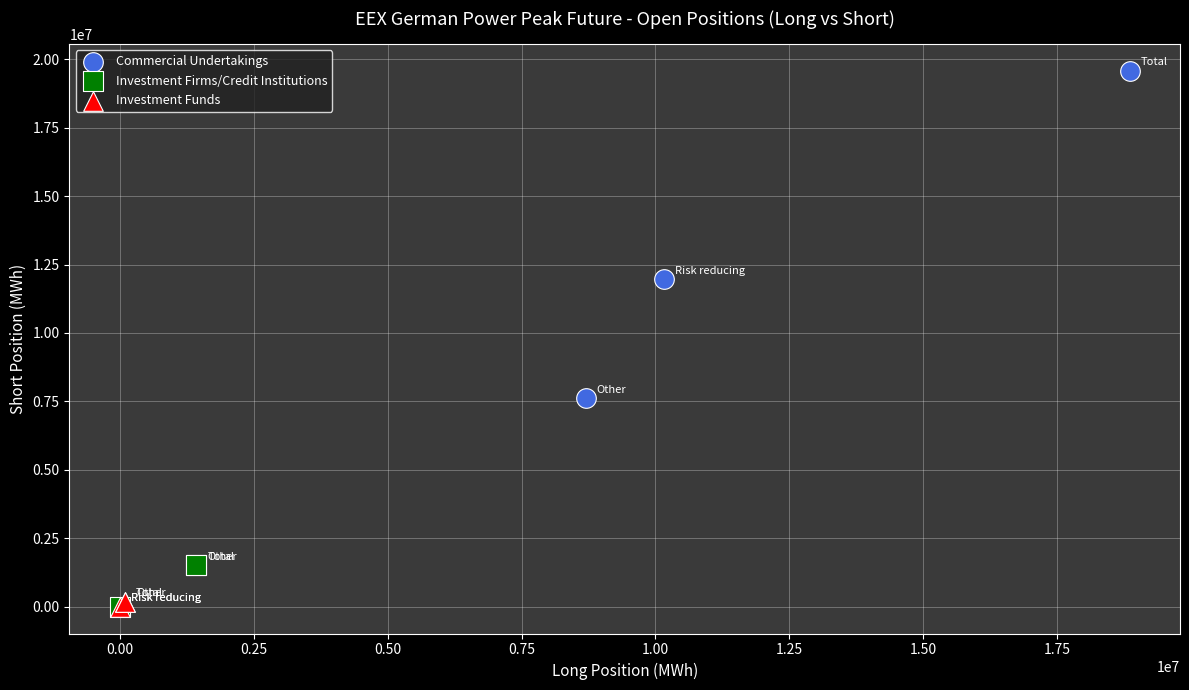

Which series has the largest Y range (max minus min)?

Commercial Undertakings